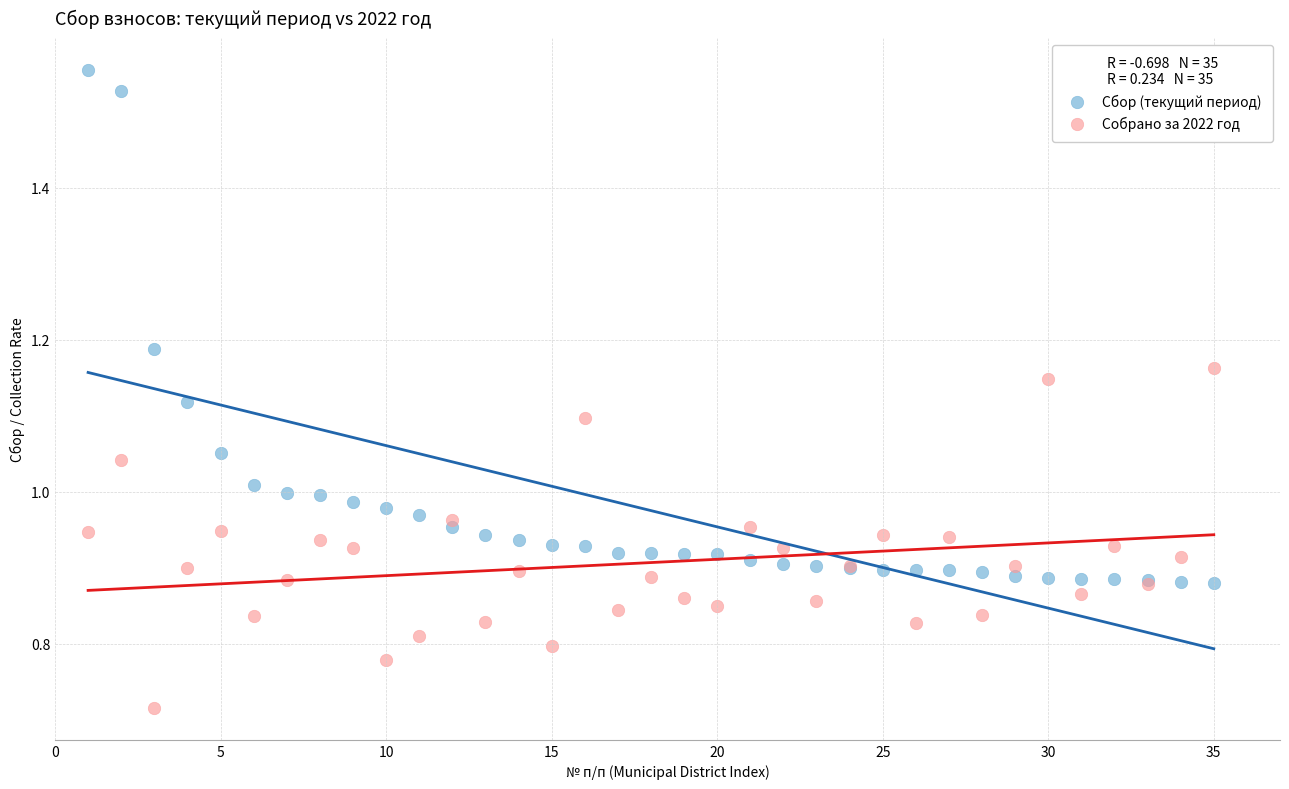

Which series contains the lowest Y value?

Собрано за 2022 год